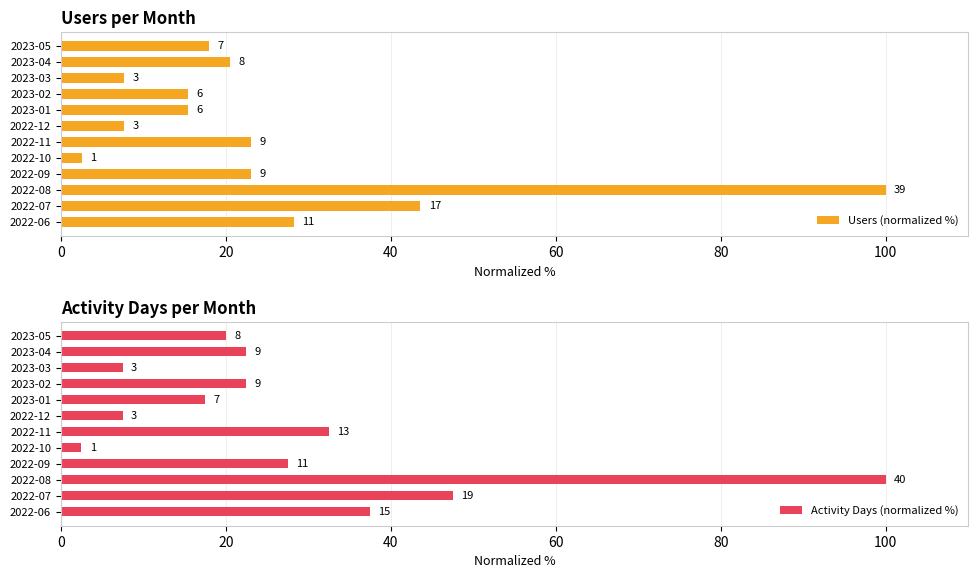

How many series are shown in this chart?

2